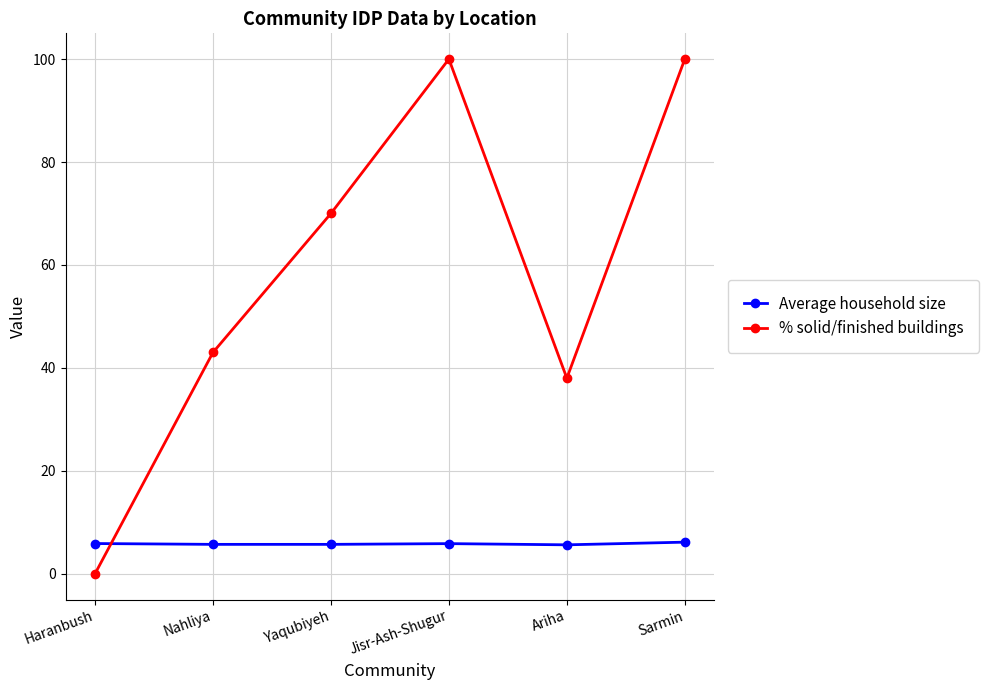

How many intersections are there between % solid/finished buildings and Average household size?

1